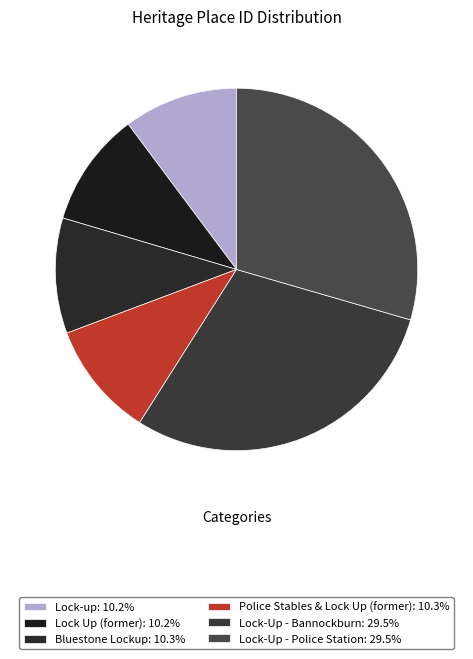

To the nearest percent, what is the difference between the largest and smallest slice percentages?

19%